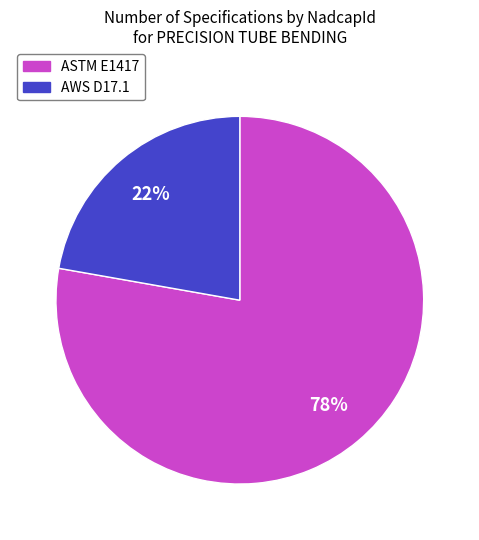

Which category has the biggest portion of the pie?

ASTM E1417